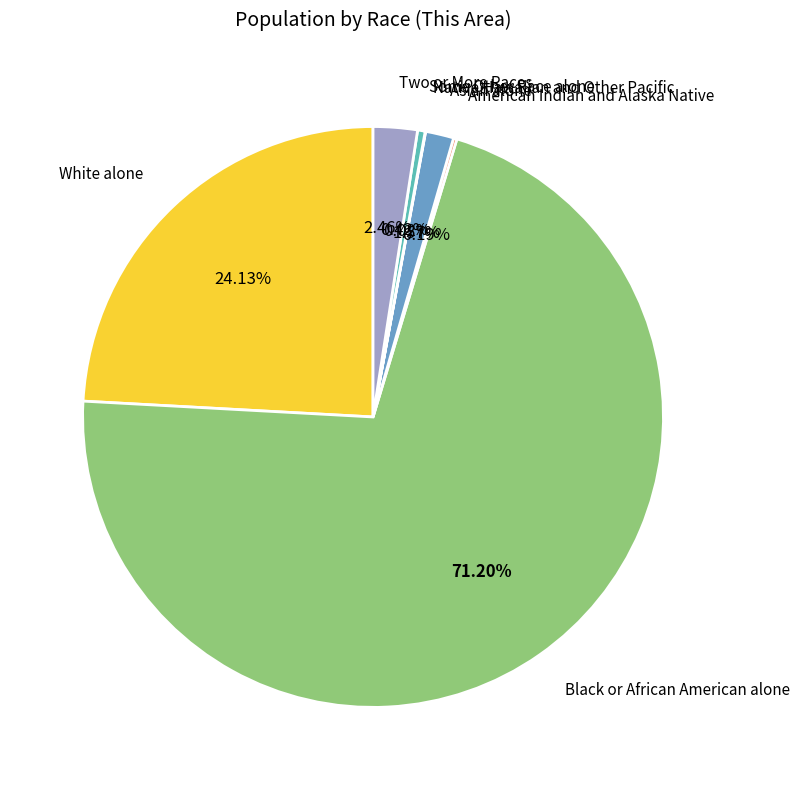

Which category accounts for the majority?

Black or African American alone